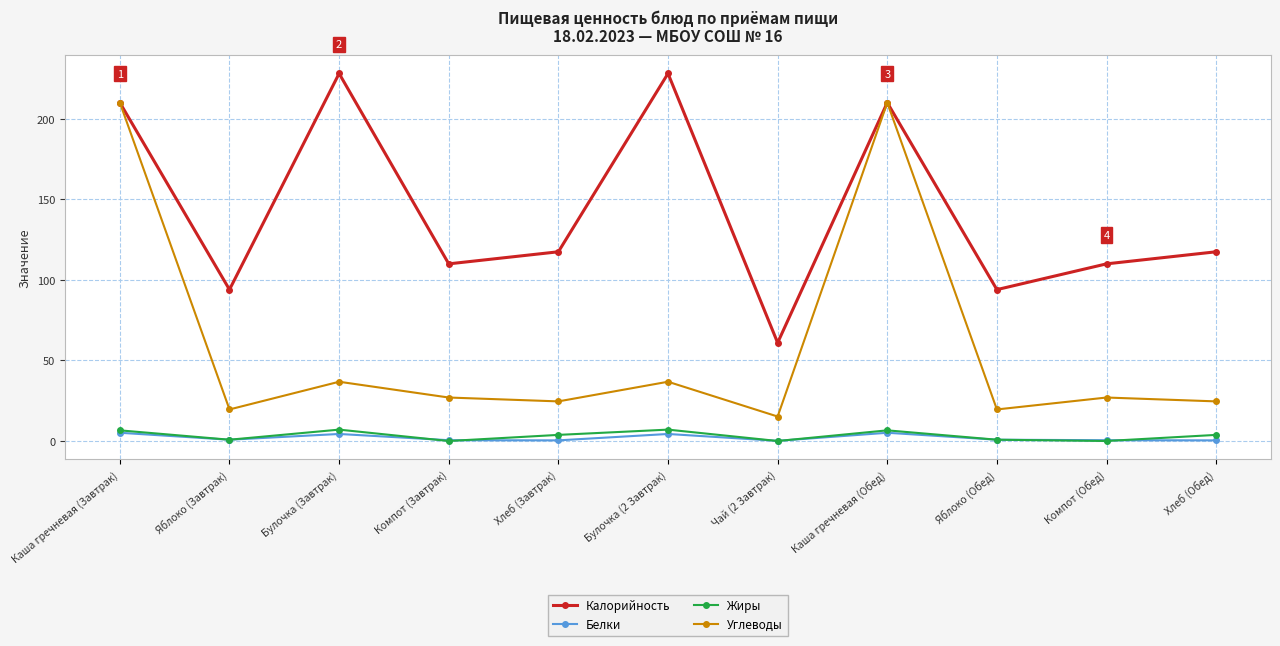

What is the total value across all series at Компот (Завтрак)?

137.5